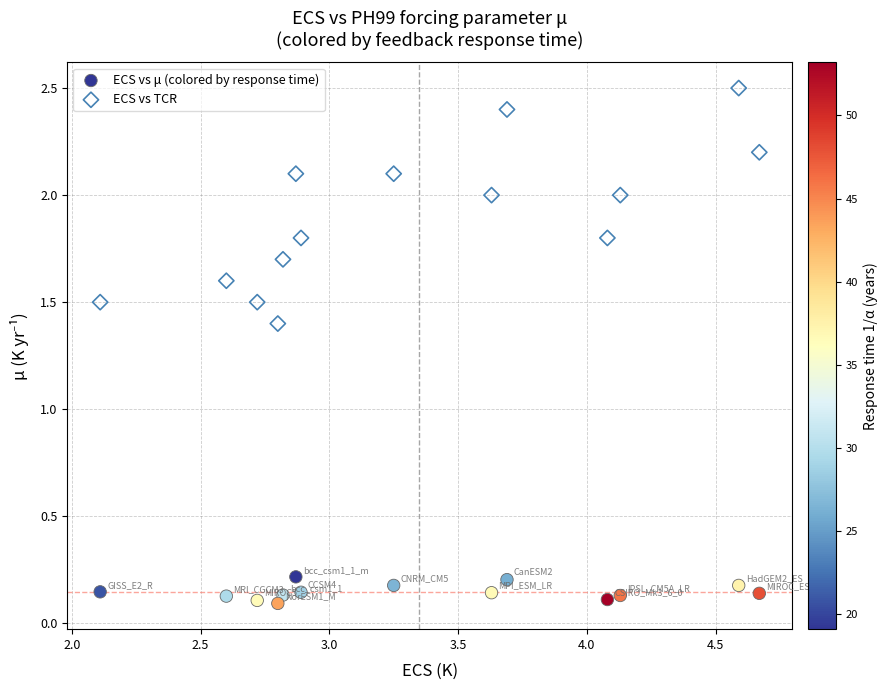

In the ECS vs TCR series, what Y value is closest to 1?

1.4